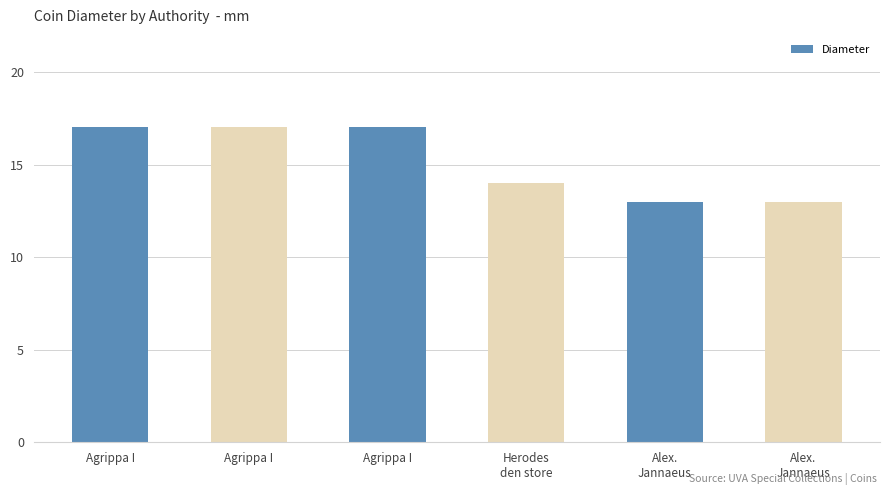

Which category has the highest value across all series?

Agrippa I